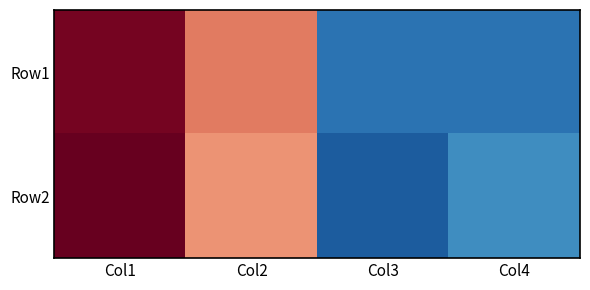

Reading right to left, list all the values displayed in this chart.

Row1: Col4=-1.0	Col3=-1.0	Col2=0.7	Col1=1.3
Row2: Col4=-0.8	Col3=-1.1	Col2=0.6	Col1=1.3